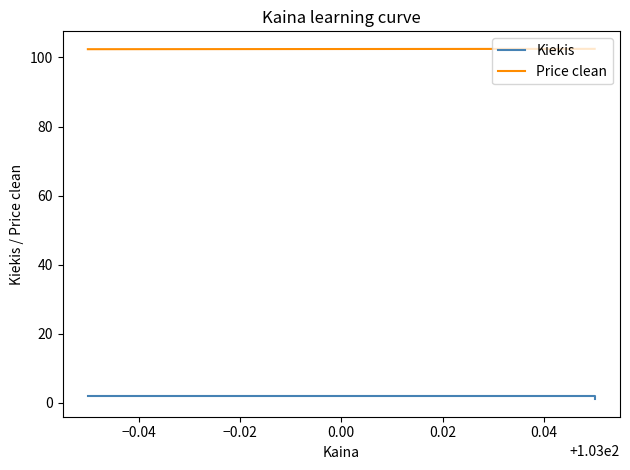

The value of Price clean at −0.04 is 102.5. True or false?

True